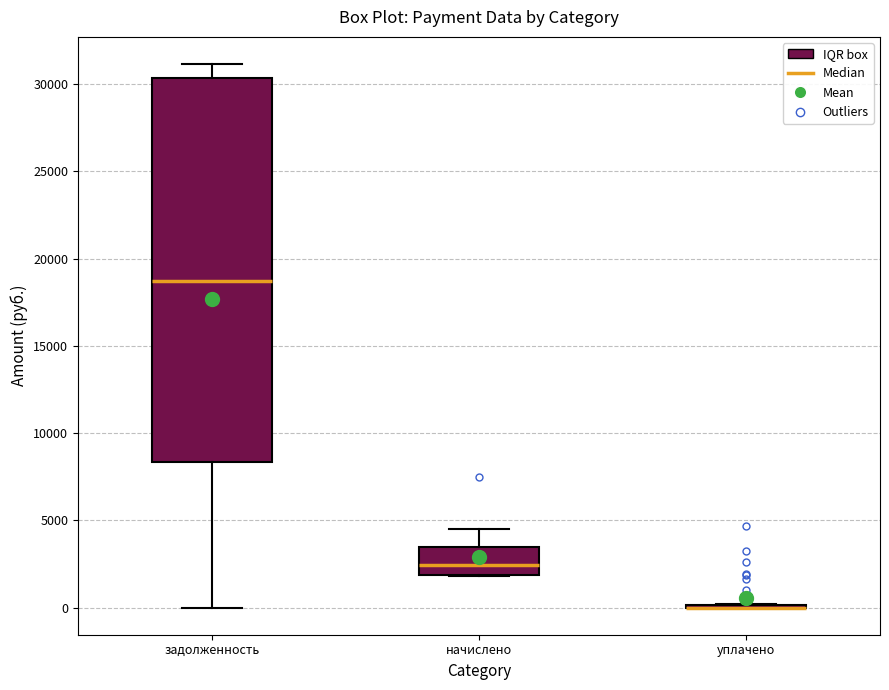

Where is the lower edge of the box for задолженность on the y-axis? The values are not printed on the chart, so give them approximately, as read against the axis.

8500